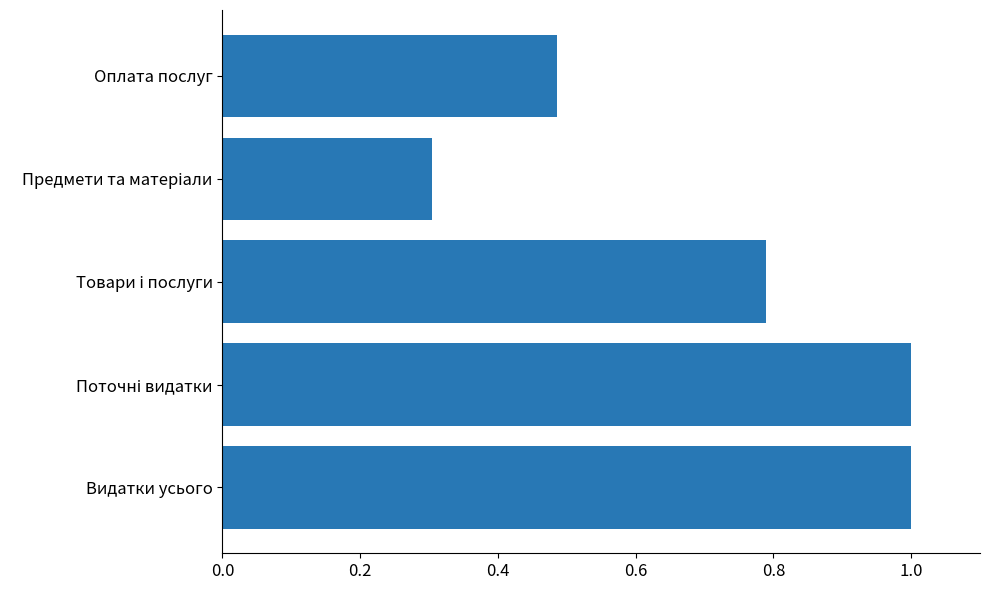

The value at Оплата послуг is 0.3. True or false?

False